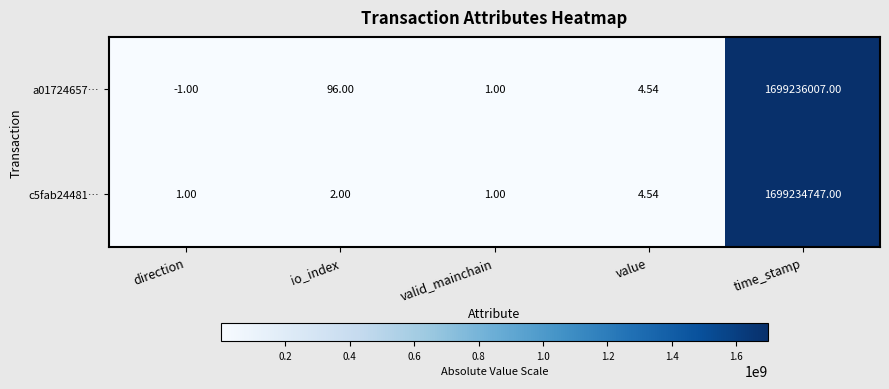

How many categories are shown in the chart?

5